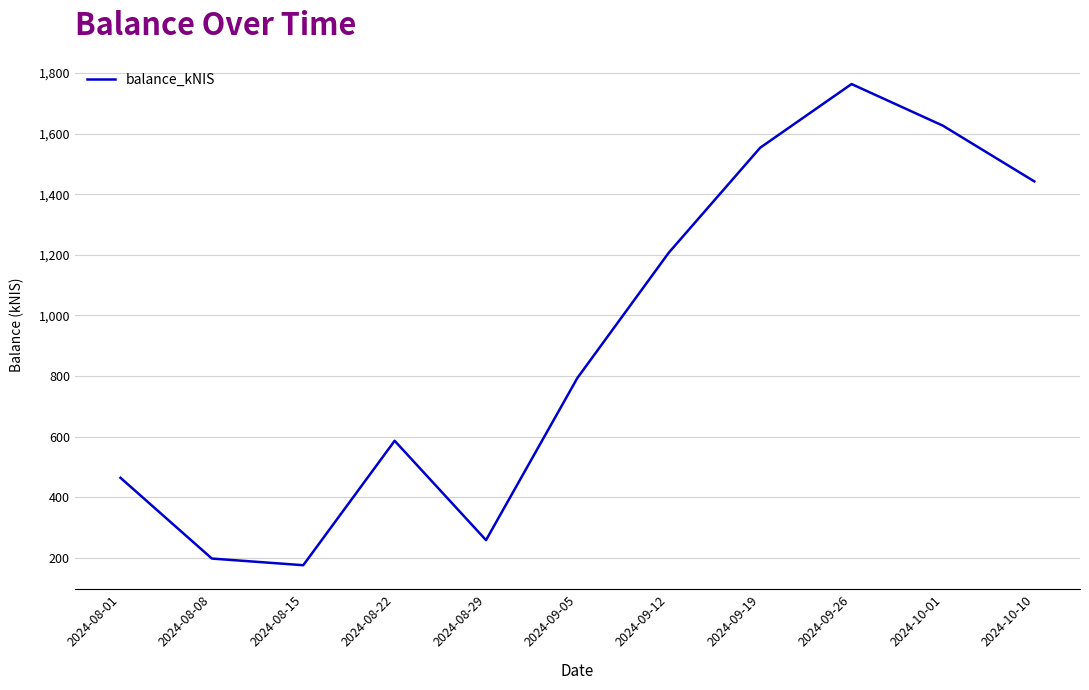

Does the chart display data point markers on the line(s)?

No